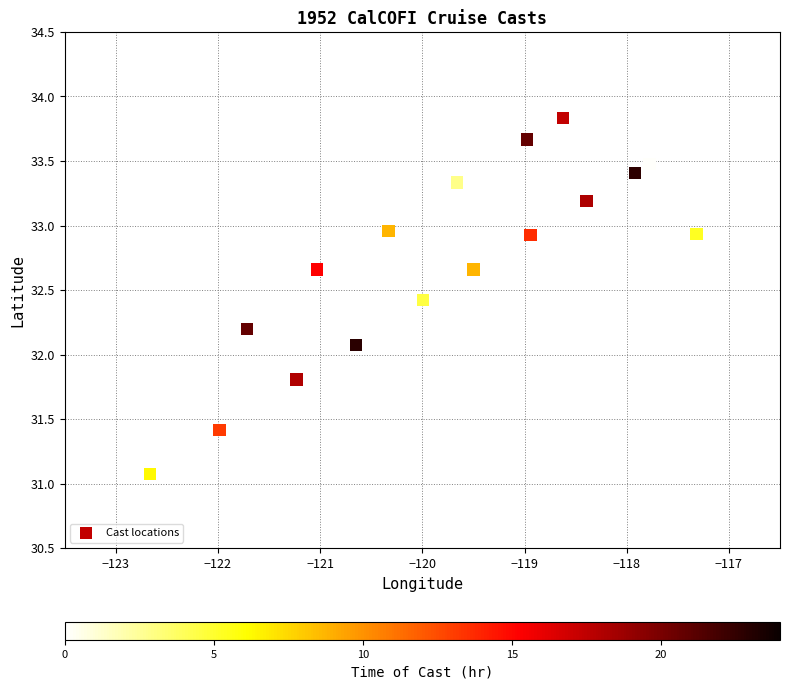

What Y value in the scatter plot is closest to 32?

32.1